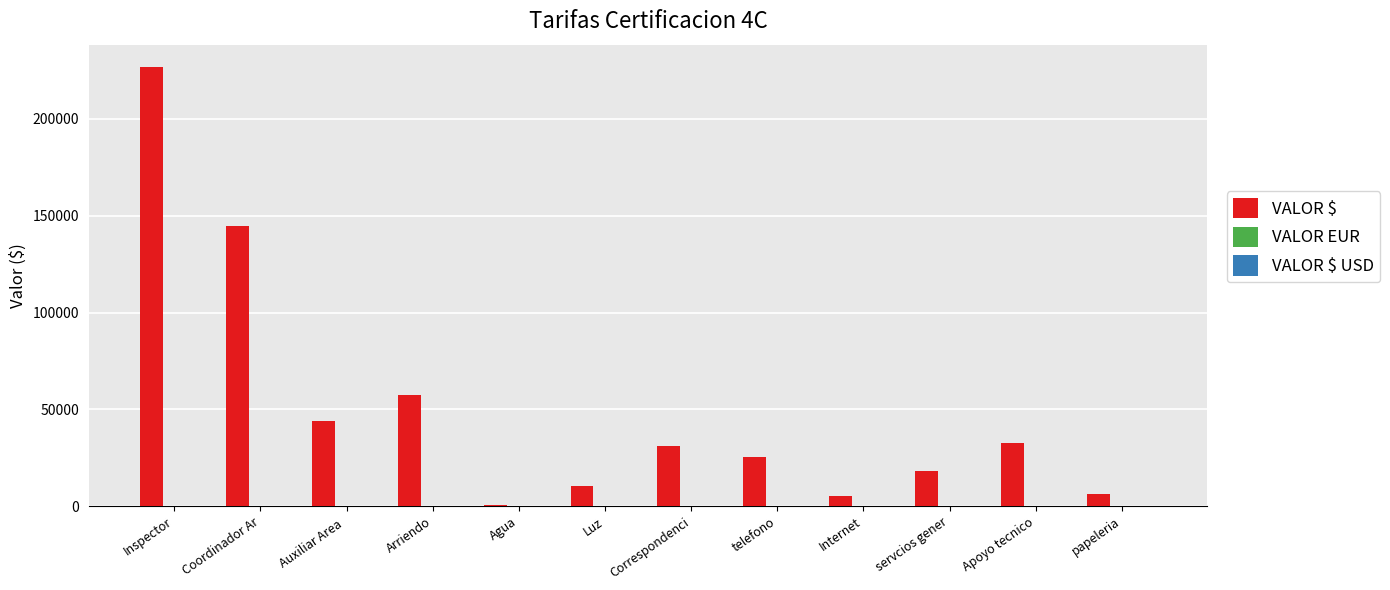

At which label does VALOR $ first exceed 31347?

Inspector